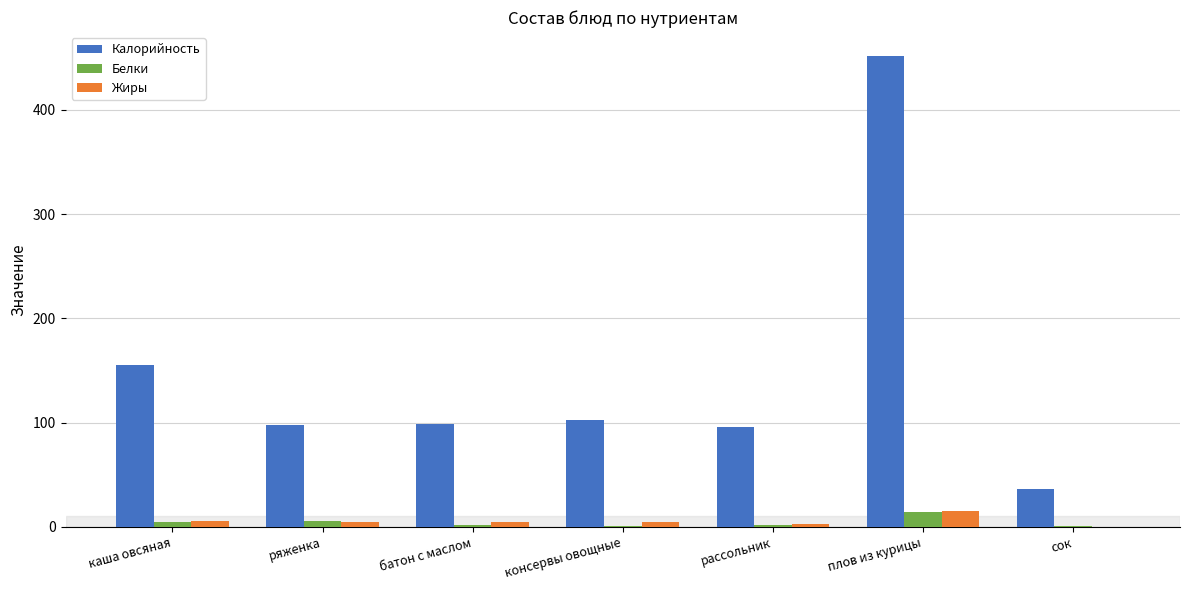

Which series has the largest total across all categories?

Калорийность